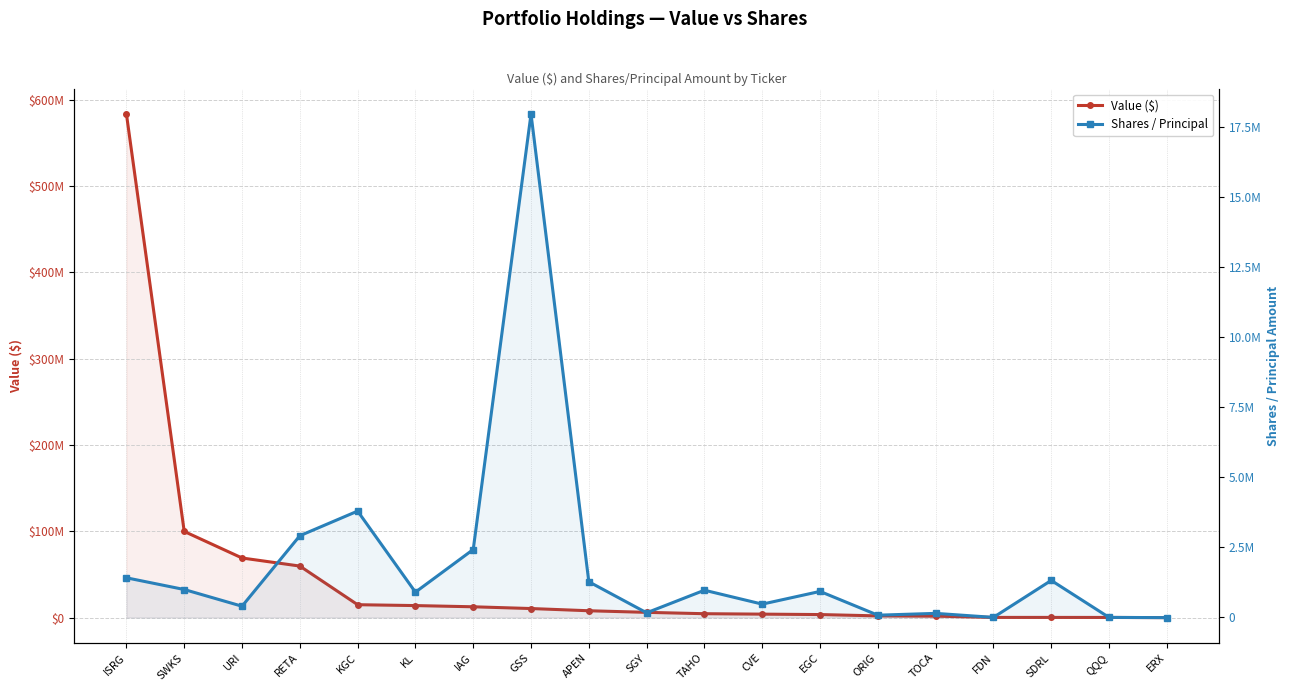

Where do Value ($) and Shares / Principal first cross each other?

IAG and GSS